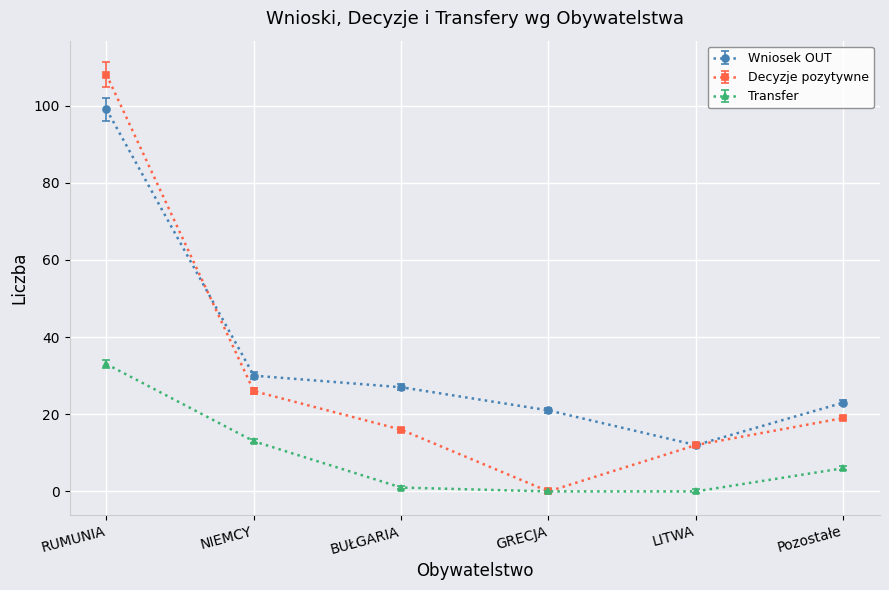

Rank the series by their average value, from highest to lowest.

Wniosek OUT, Decyzje pozytywne, Transfer